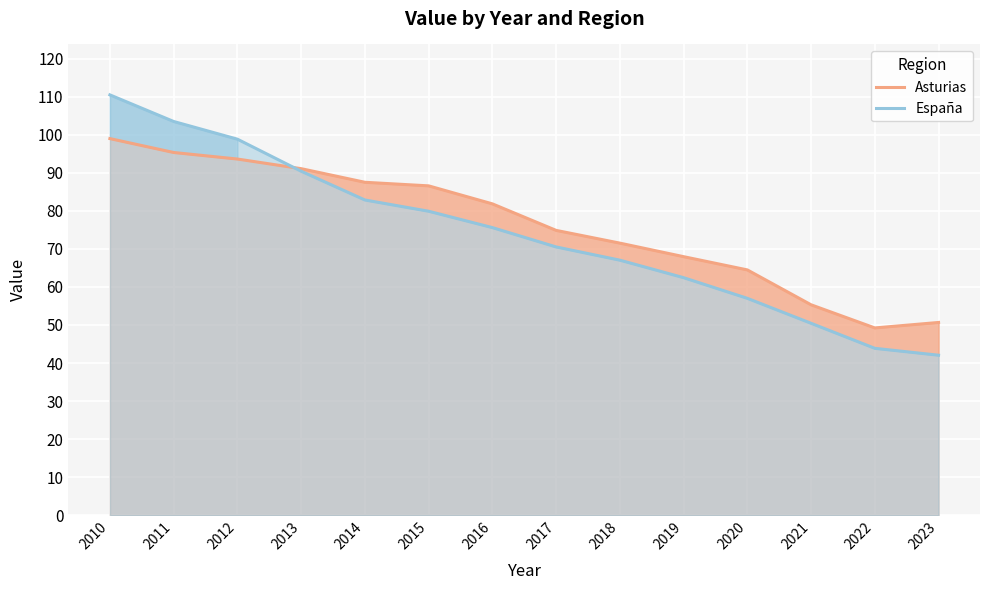

Between 2011 and 2017, which series saw the biggest shift?

España